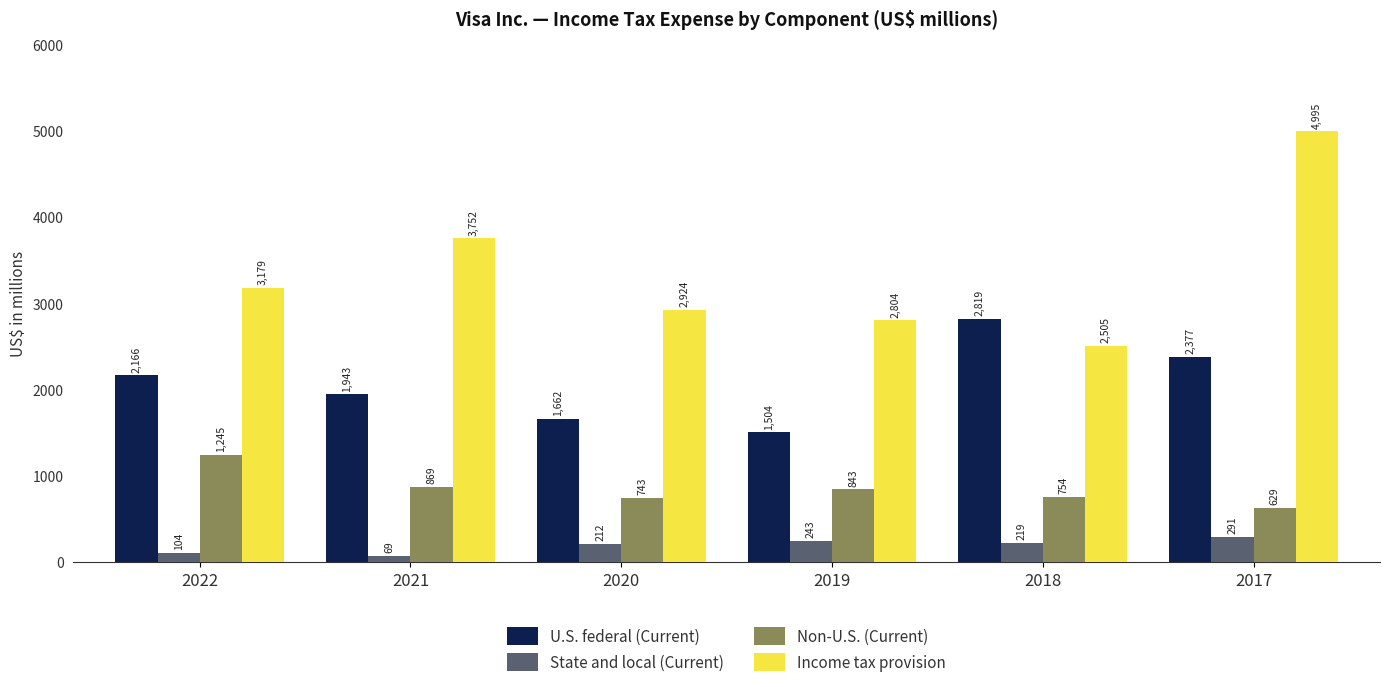

How many groups of bars are there?

6